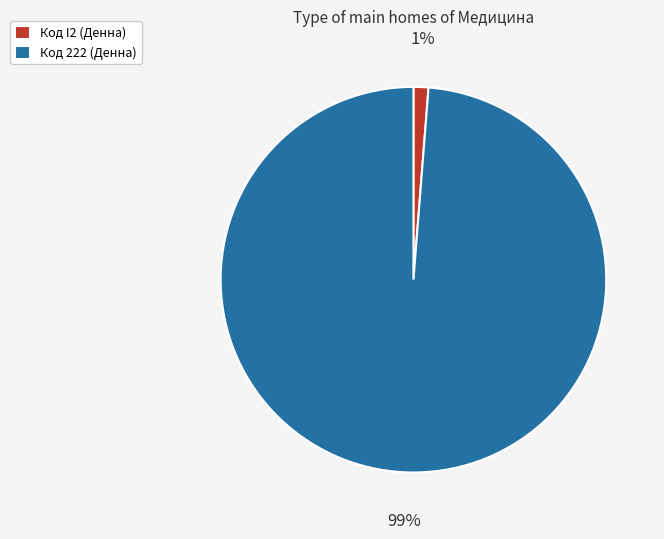

Rank the categories by value from lowest to highest.

Код I2 (Денна), Код 222 (Денна)